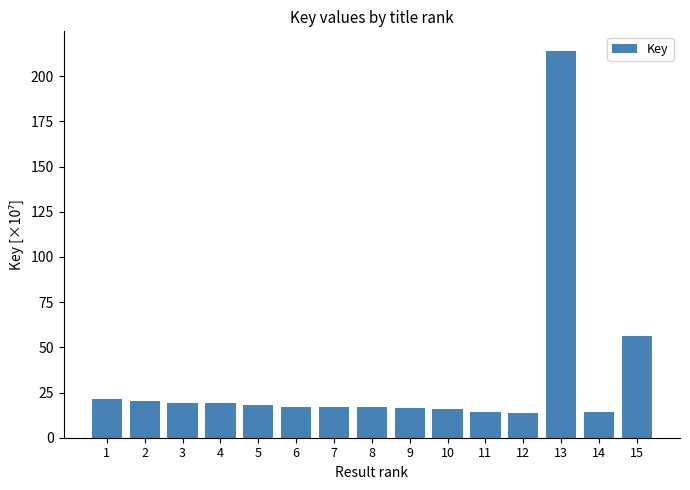

What is the average value?

32.9